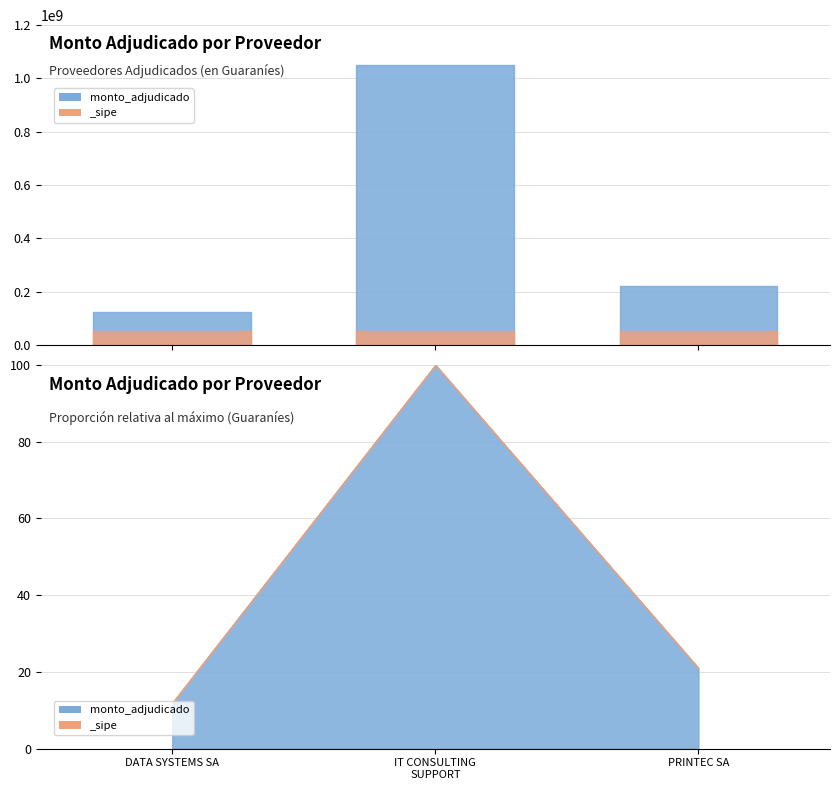

What is the total value across all series at INFORMATION TECHNOLOGY CONSULTING SUPPORT?

1048999978